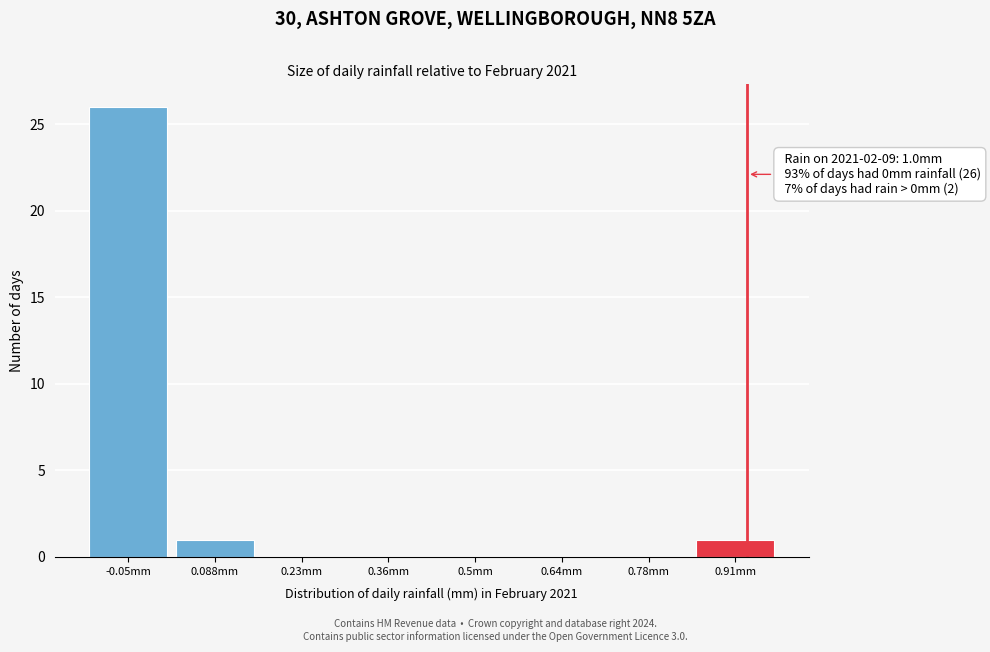

Reading left to right, what are all the values shown in this chart?

-0.05mm=26	0.088mm=1	0.23mm=0	0.36mm=0	0.5mm=0	0.64mm=0	0.78mm=0	0.91mm=1